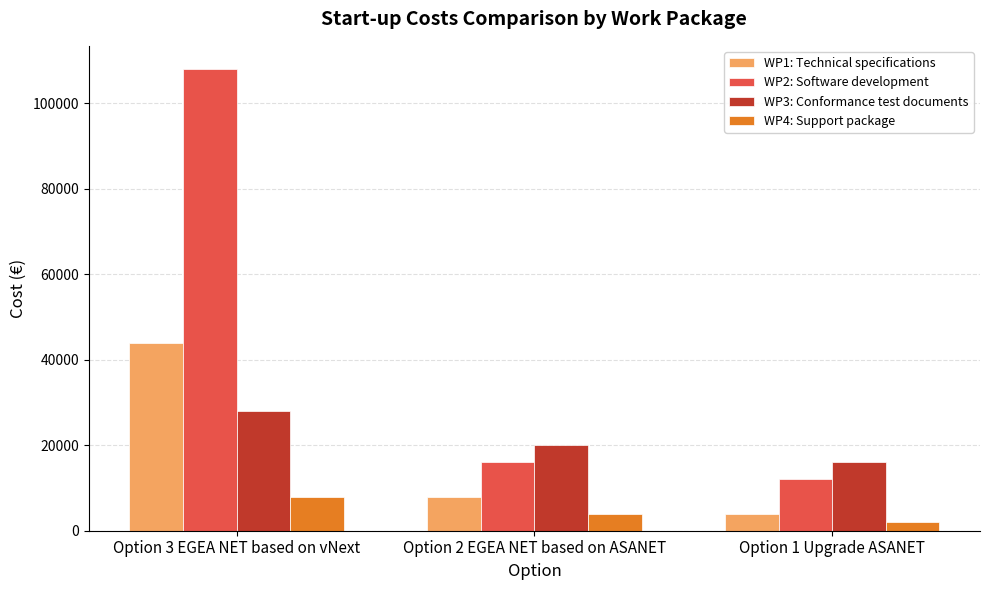

How many bars are there in total?

12